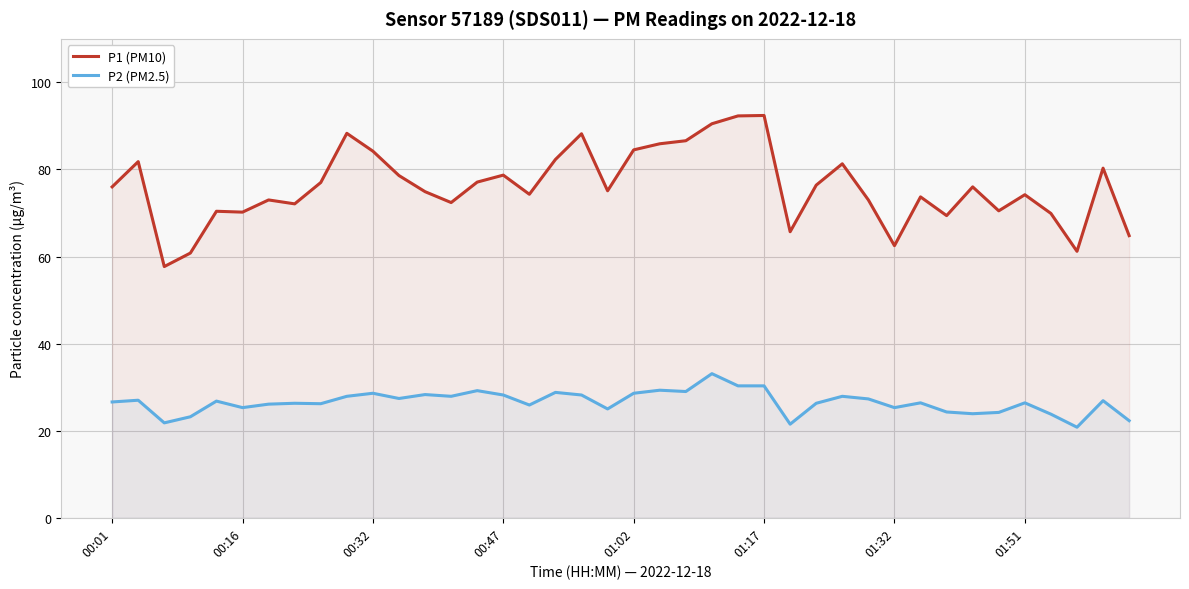

What is the lowest value of the P2 (PM2.5) series?

20.8